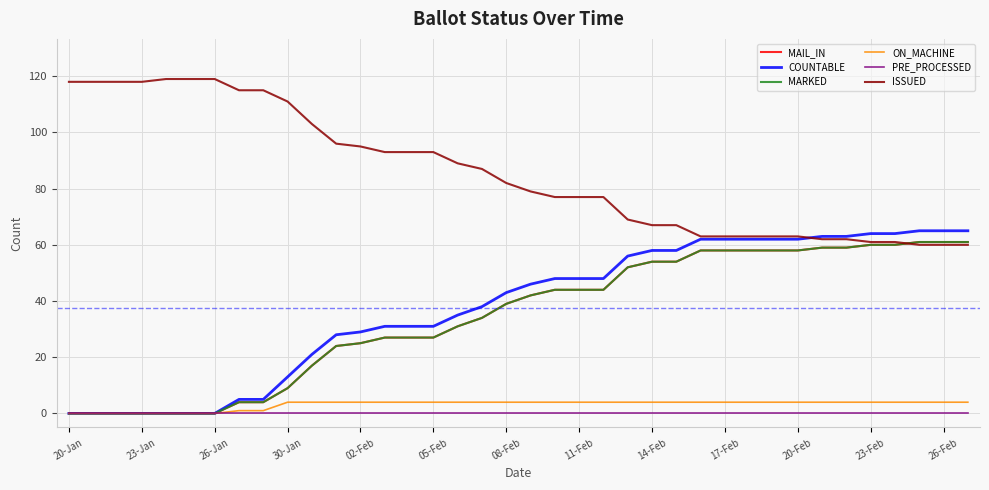

Does the chart display data point markers on the line(s)?

No